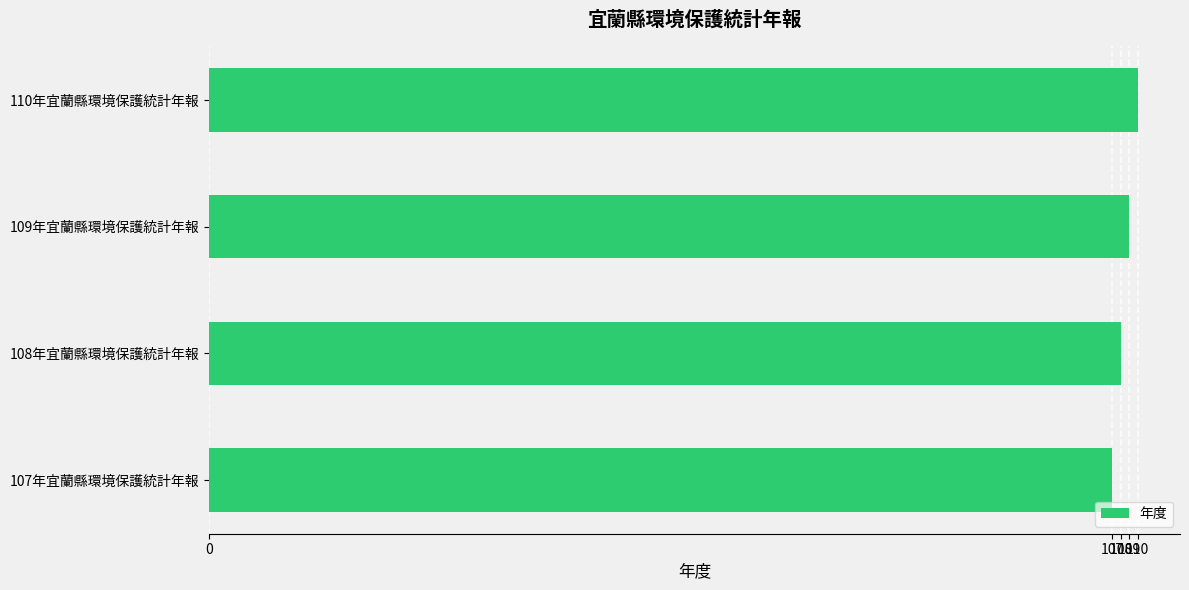

What is the smallest value displayed?

107